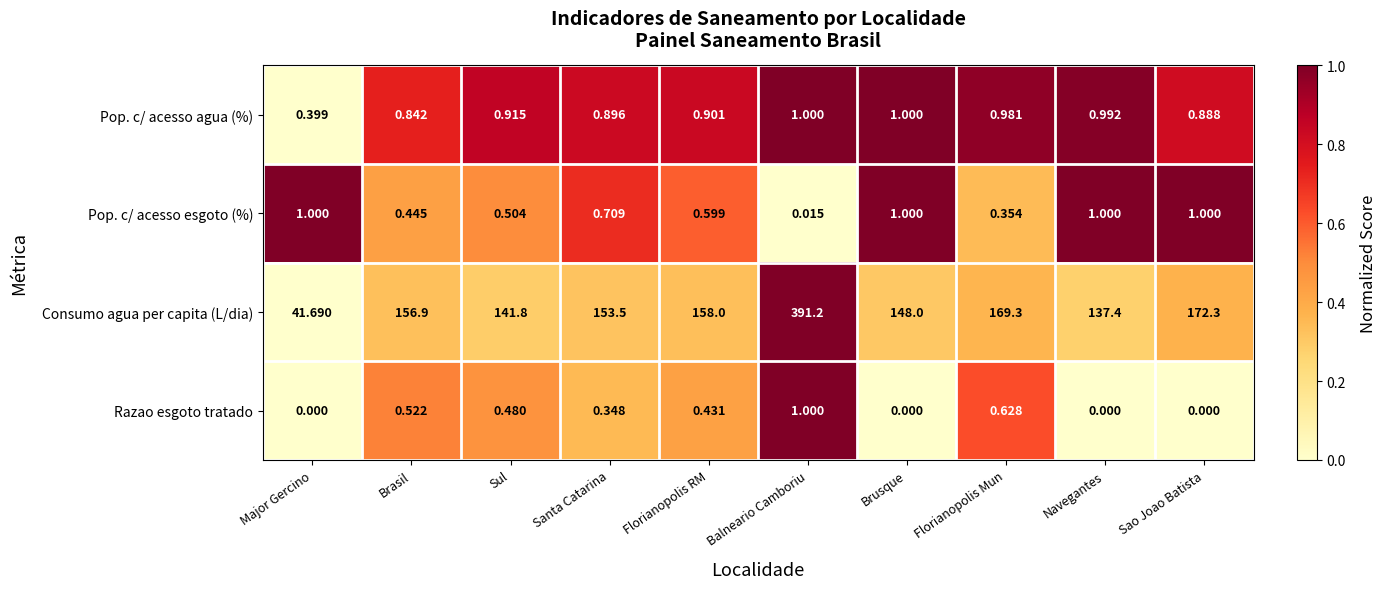

Which category has the highest value in the Razao esgoto tratado series?

Balneario Camboriu